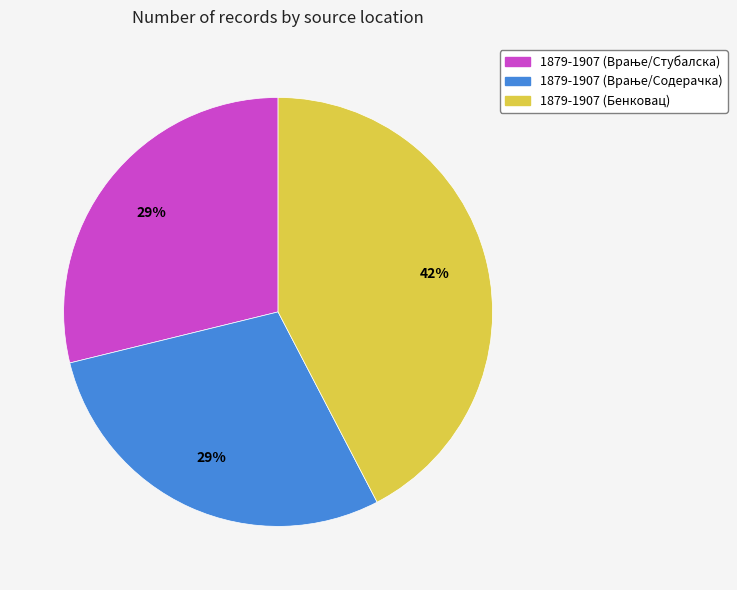

What is the largest slice in the pie chart?

1879-1907 (Бенковац)